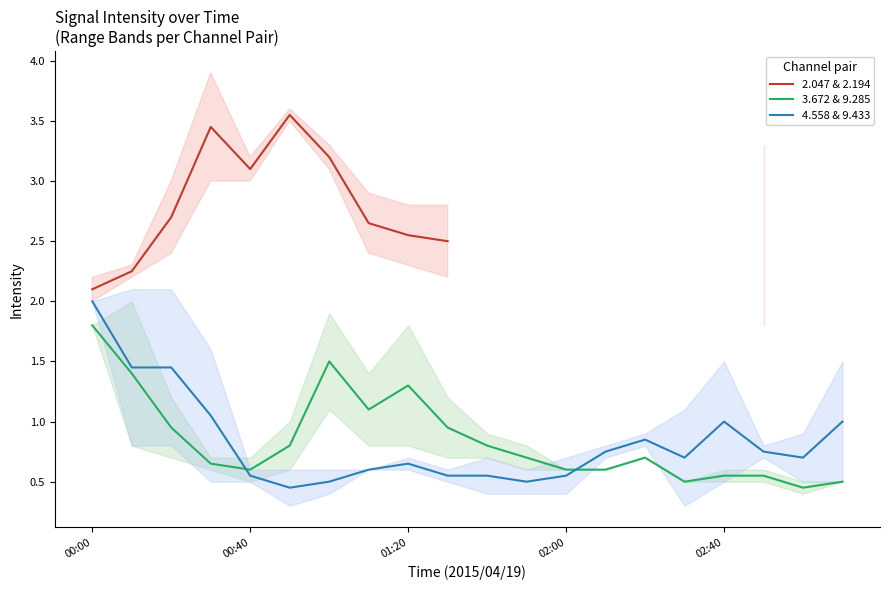

How many intersections are there between 4.558 & 9.433 and 3.672 & 9.285?

2